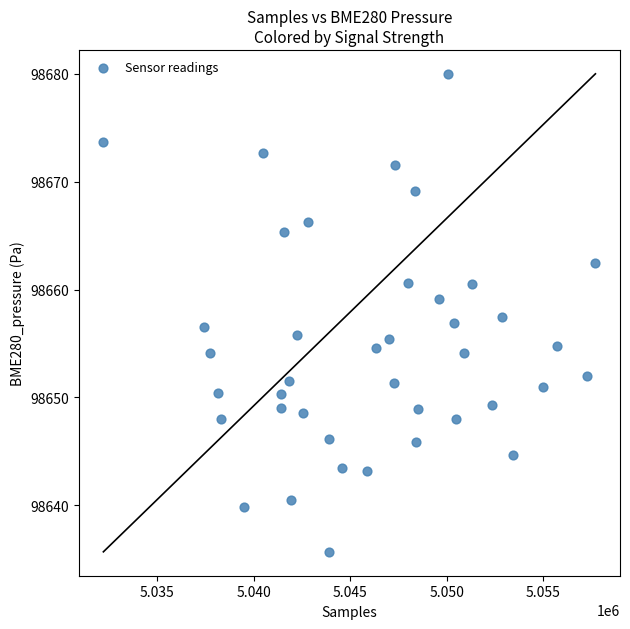

What is the range of X values (max minus min)?

25475.0